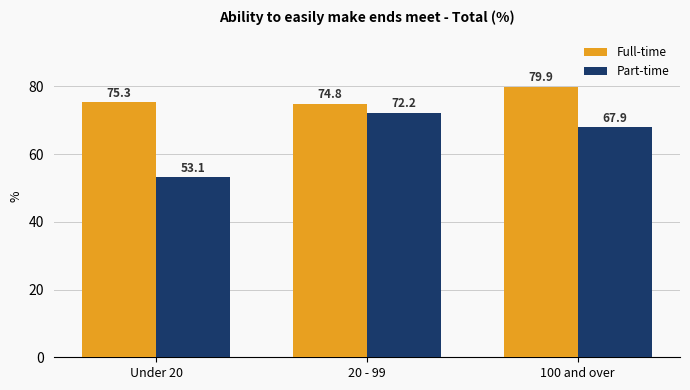

True or false: Part-time has a value of 72.2 at 20 - 99.

True